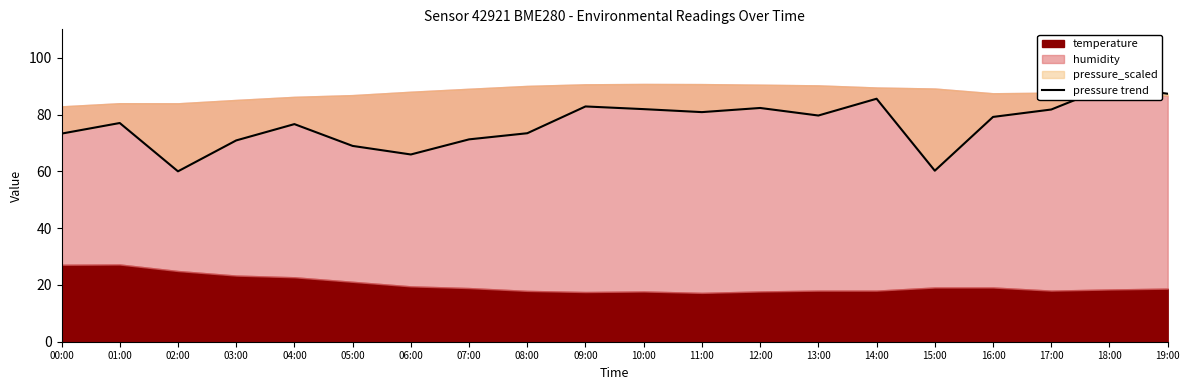

What is the difference between the values at 19:00 and 11:00?

6.5